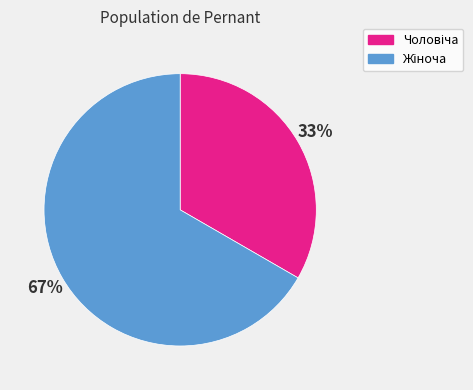

Is there a majority slice in this chart?

Yes